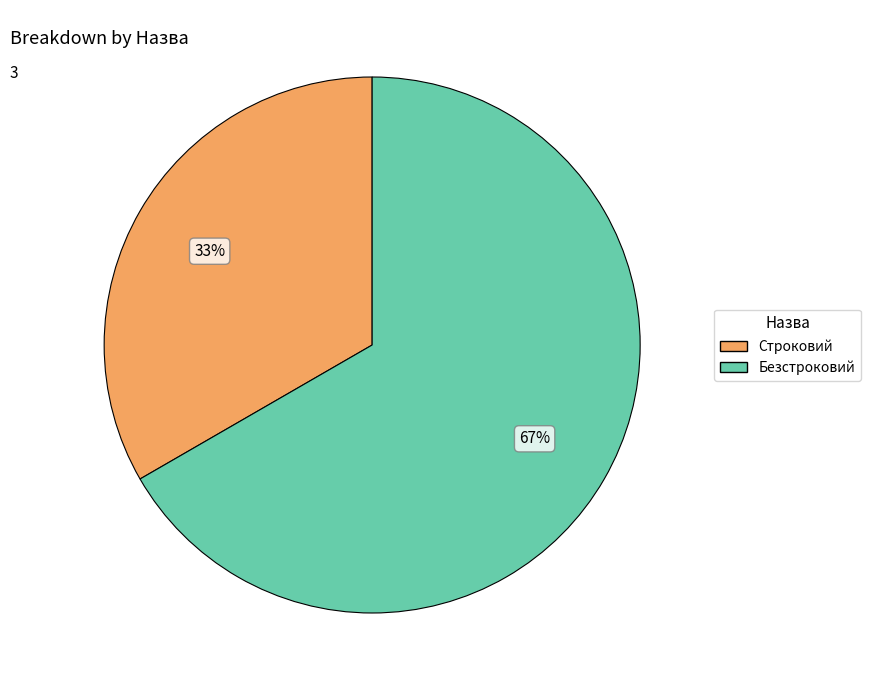

To the nearest percent, what is the combined percentage of Безстроковий and Строковий?

100%